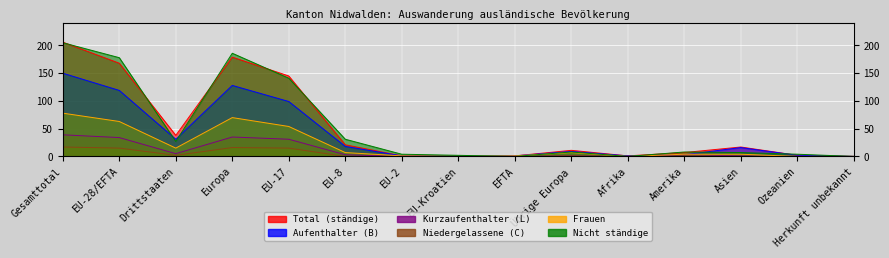

Which category has the lowest value in the Frauen series?

EU-Kroatien